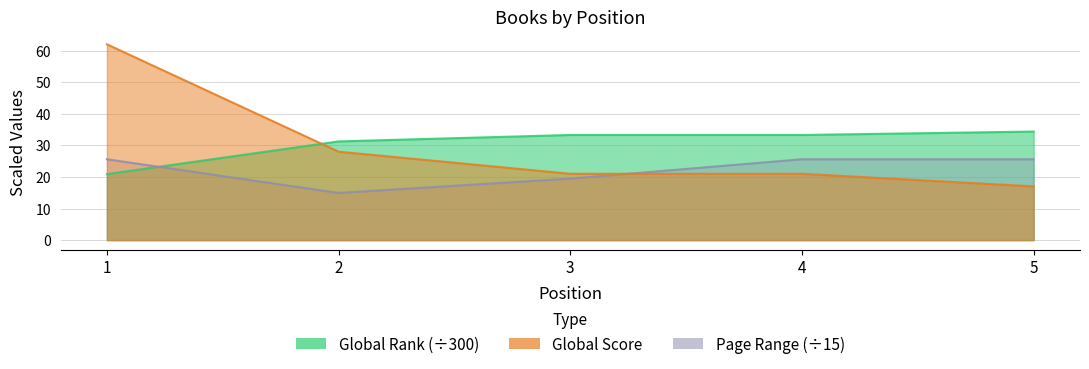

True or false: Page Range has a value of 22.3 at 2.

False